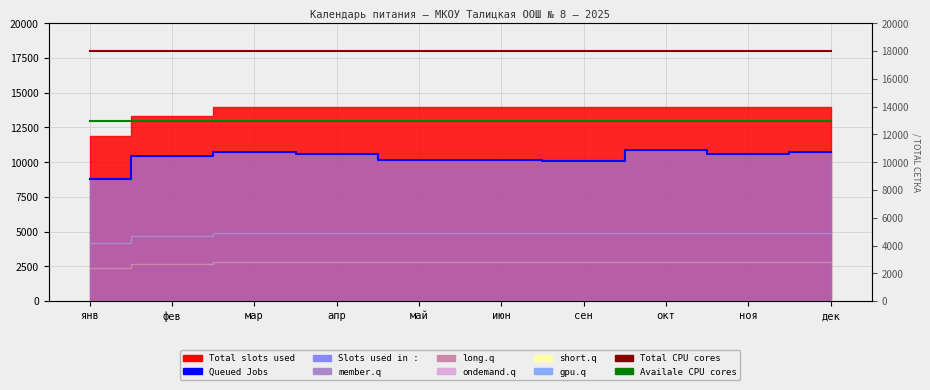

True or false: Availale CPU cores has more than 0 points higher than both neighbors.

False